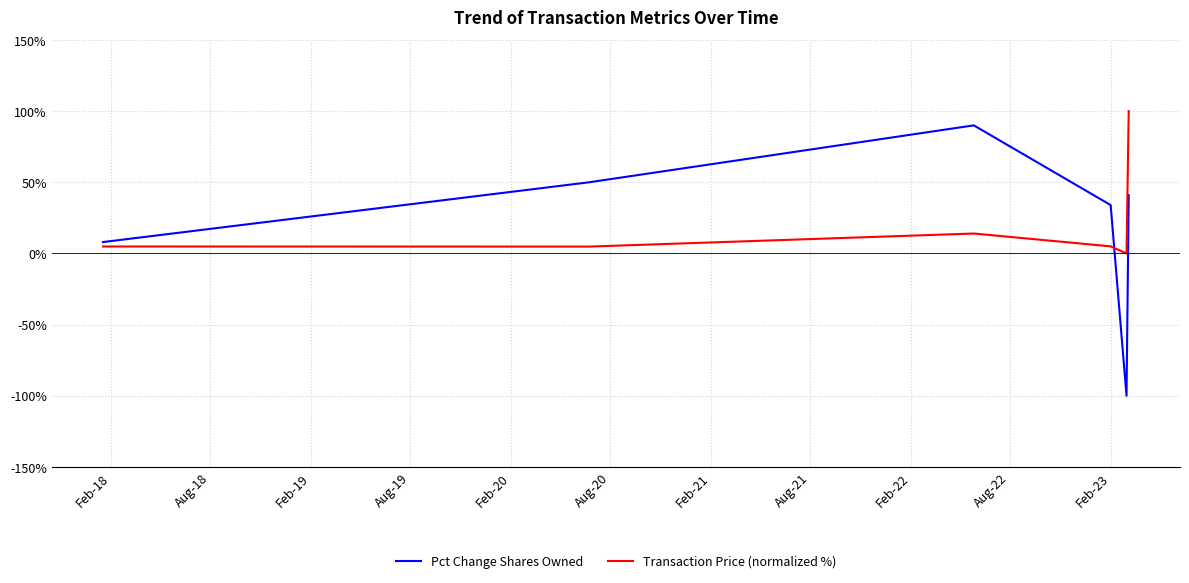

Which series ends up on top after the final intersection of Pct Change Shares Owned and Transaction Price (normalized %)?

Transaction Price (normalized %)